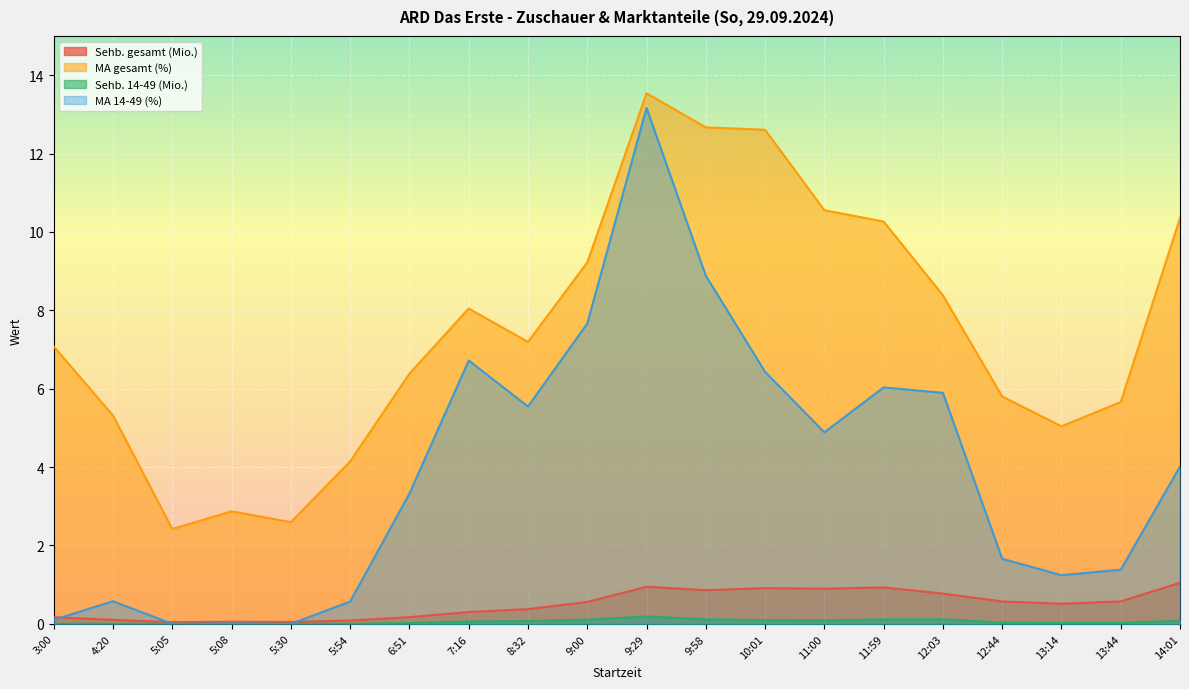

Which series has the largest total across all categories?

MA gesamt (%)